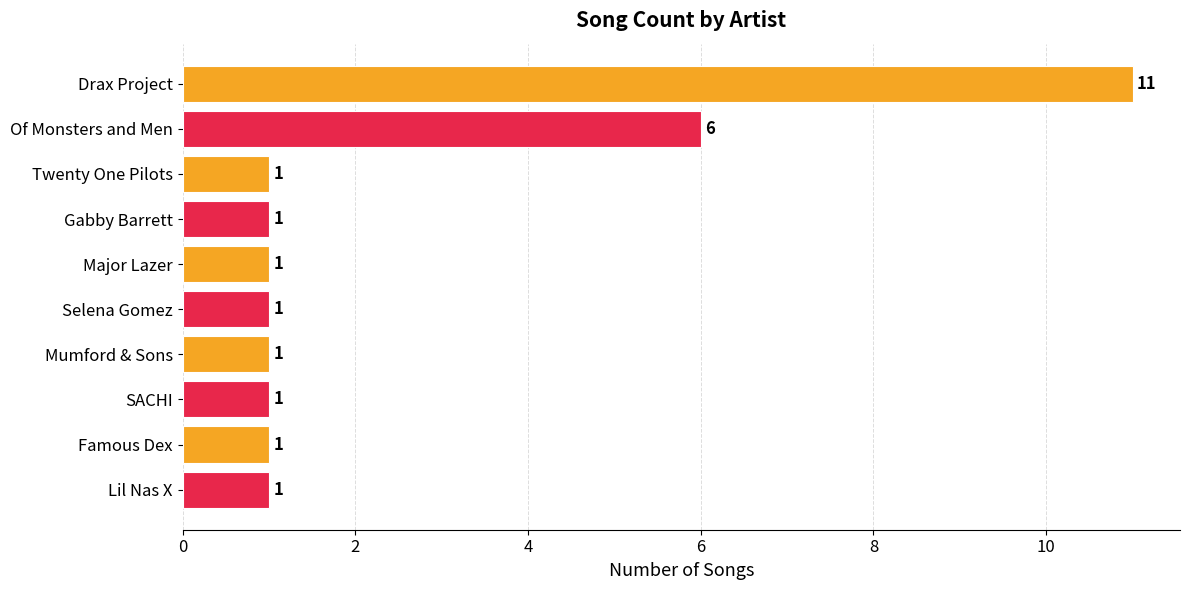

How many bars are there in total?

10